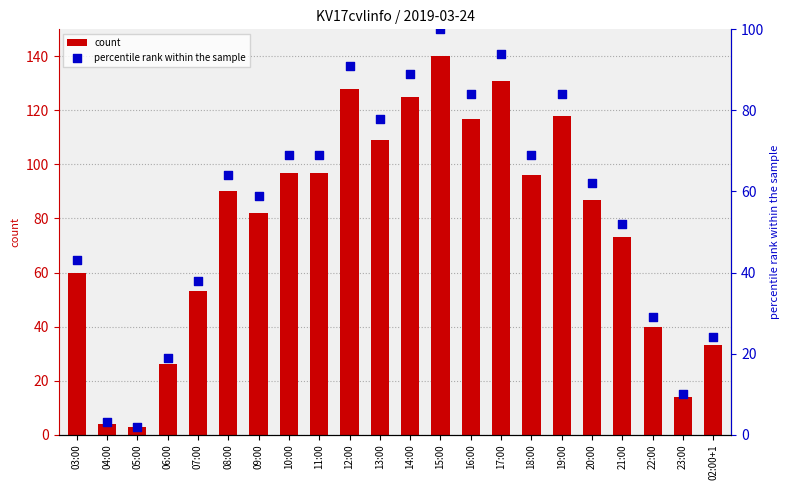

What is the total value across all series at 02:00+1?

57